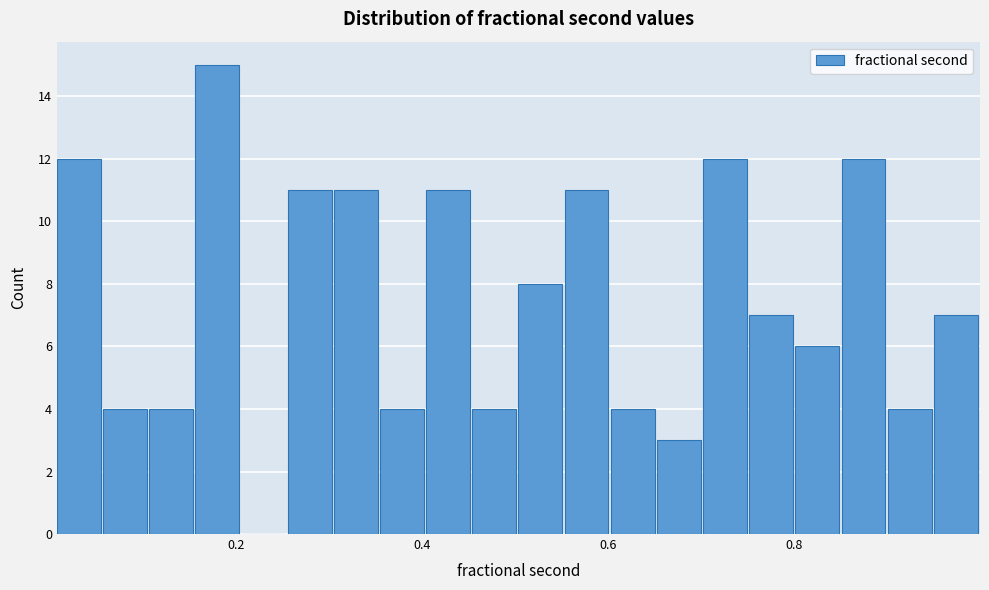

Read against the x-axis, roughly where is the centre of the tallest bar?

0.18